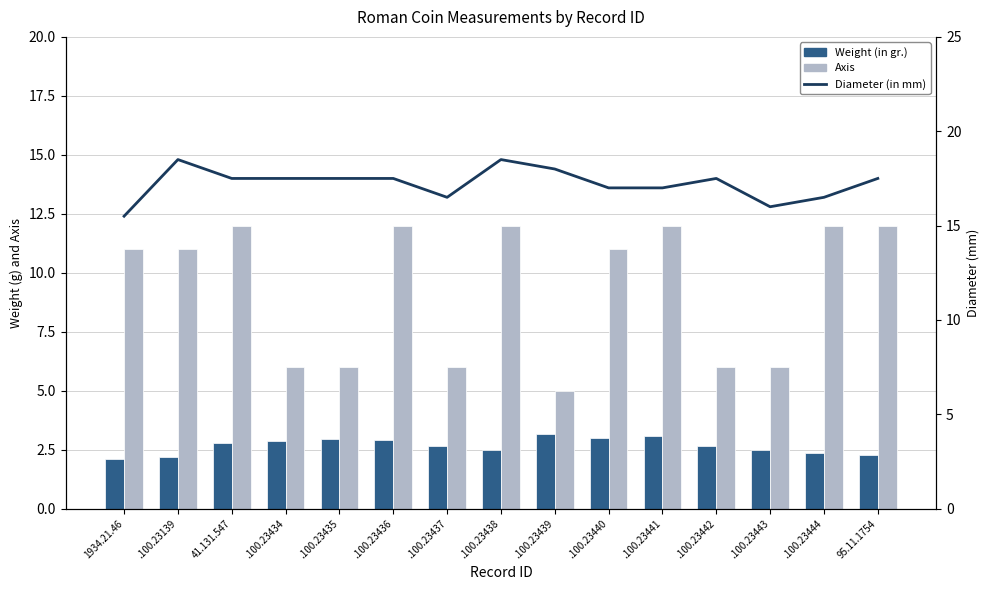

True or false: Weight (in gr.) has a value of 3.1 at .100.23441.

True